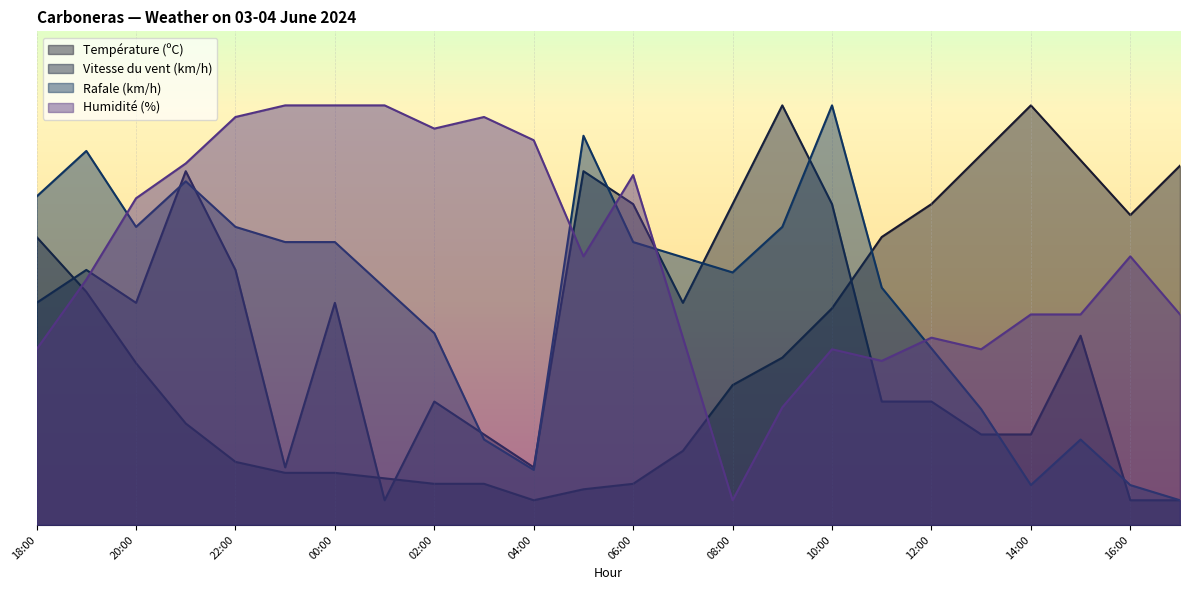

At which category is the sum across all series the highest?

21:00